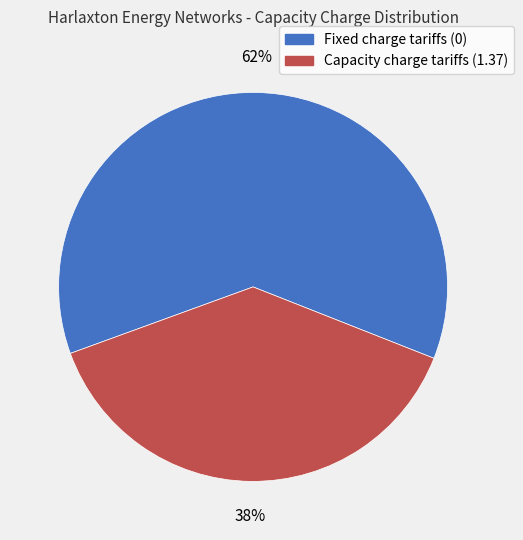

Is there a majority slice in this chart?

Yes